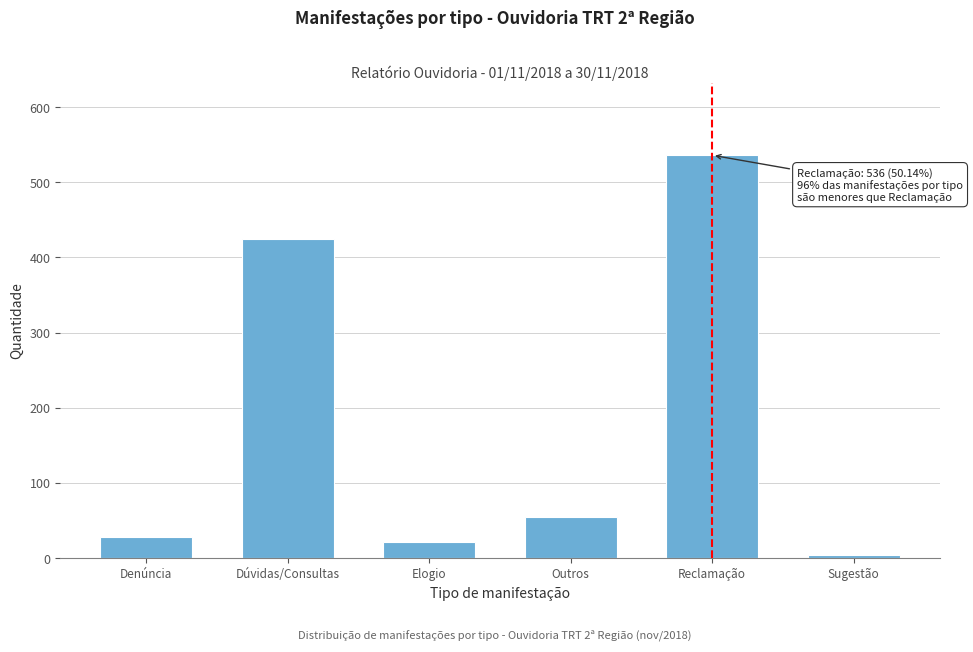

Reading left to right, transcribe all the data shown in this chart.

28	424	22	55	536	4